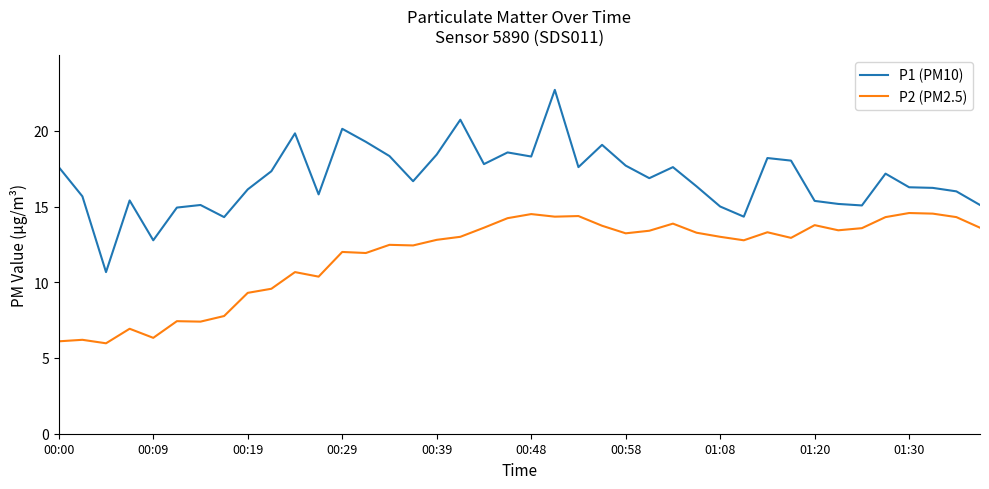

True or false: P1 (PM10) and P2 (PM2.5) intersect in this chart.

False